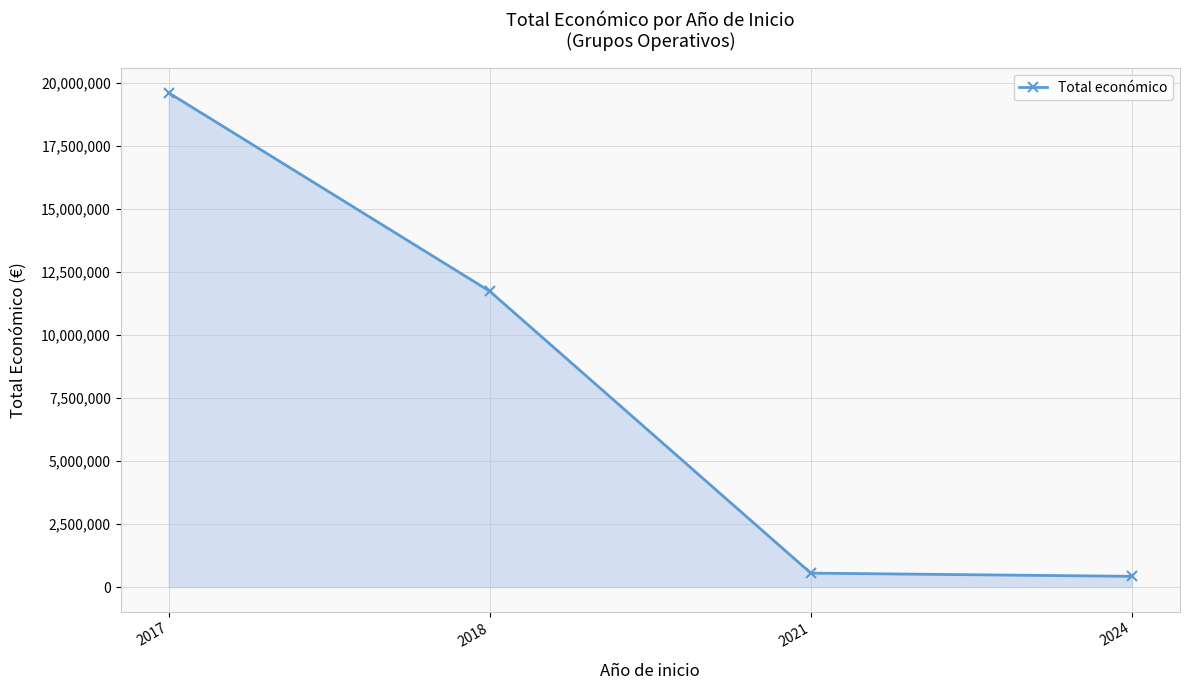

What is the greatest value displayed?

19595478